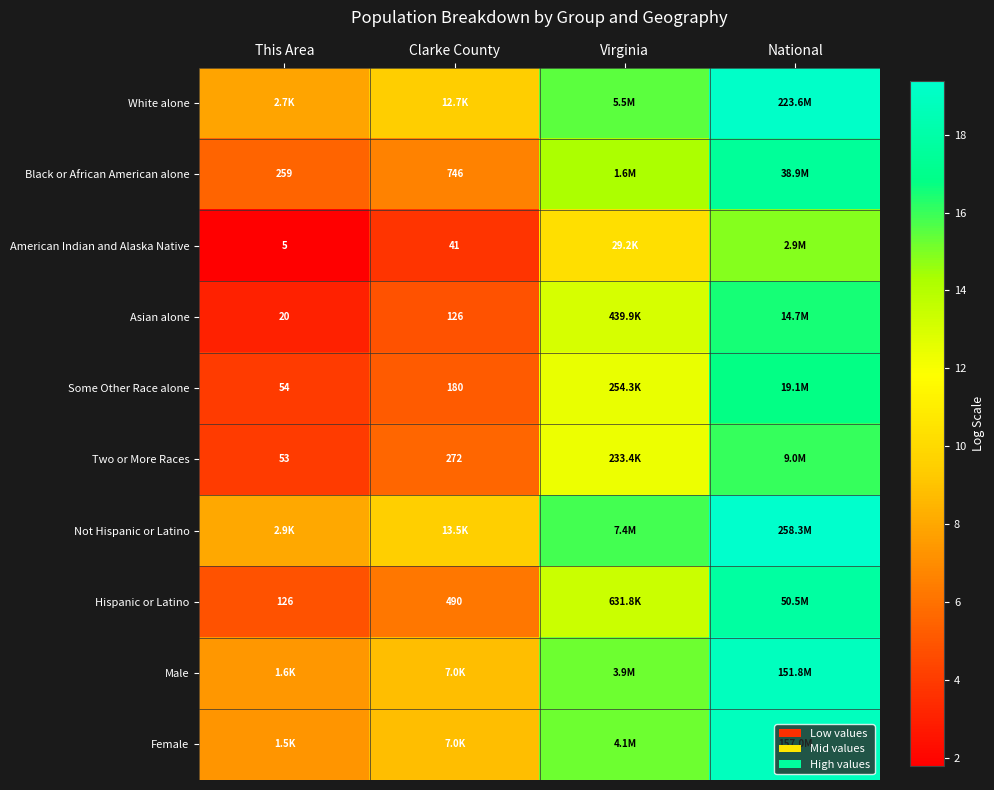

How many data points in Female are less than 15?

2